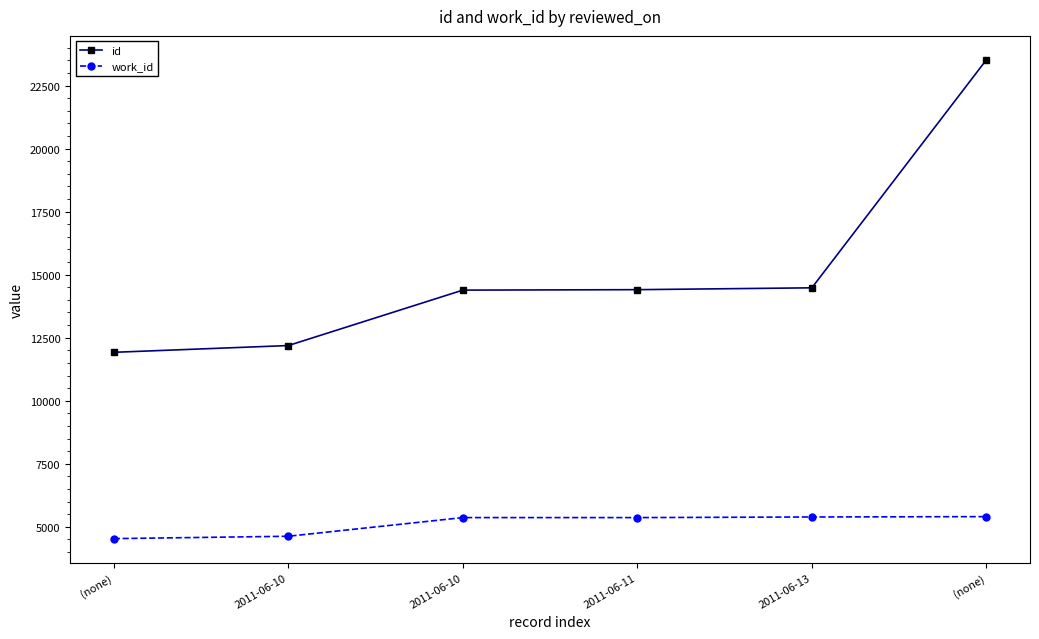

Reading left to right, list all the values displayed in this chart.

id: 11920	12188	14386	14404	14477	23518
work_id: 4532	4626	5366	5366	5390	5404